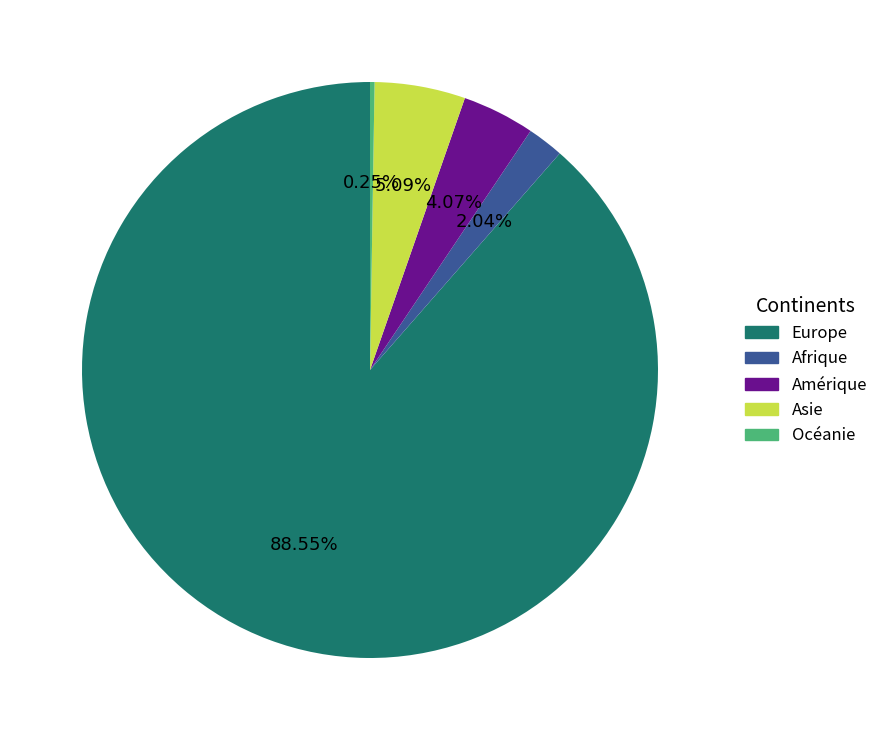

Is the sum of Europe and Asie greater than half?

Yes